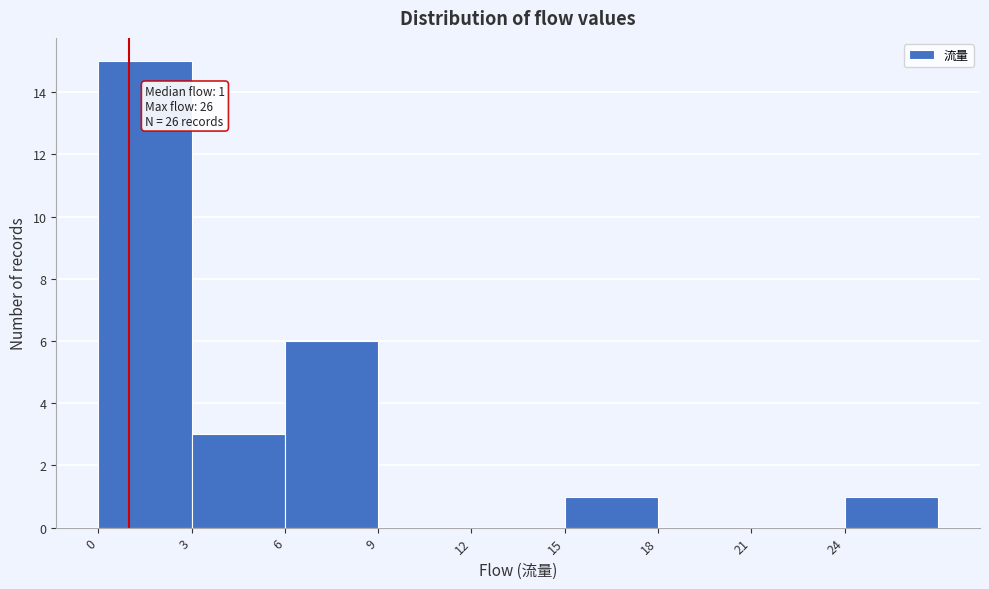

Which range on the x-axis has the tallest bar?

0 to 3